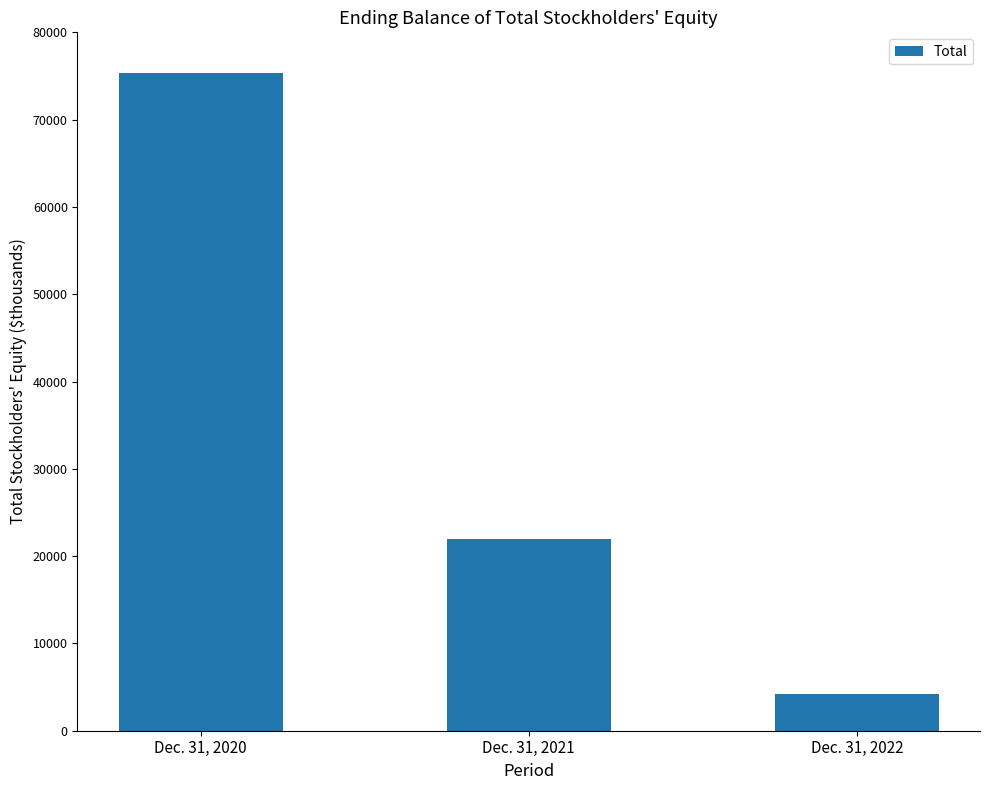

Is it true that the value at Dec. 31, 2021 is 28642?

False